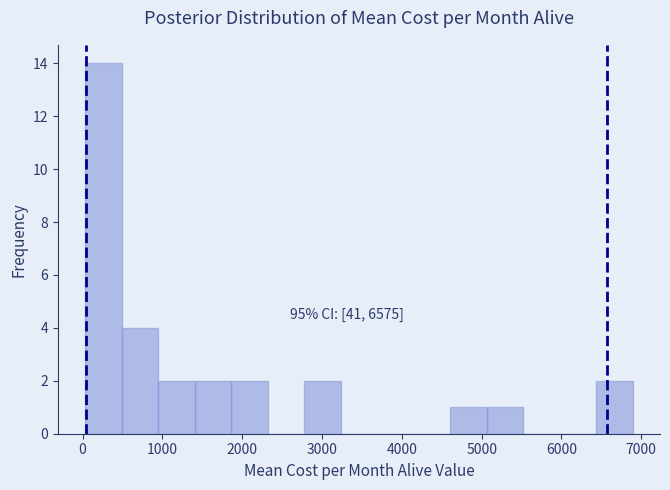

Which range on the x-axis has the tallest bar?

0 to 500